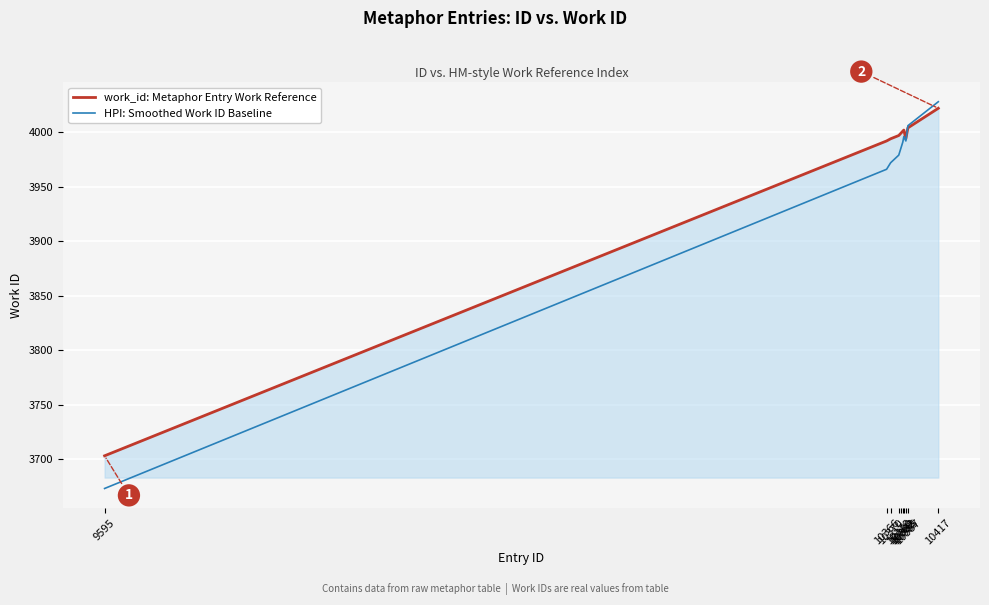

What is the spread (max minus min) of values at 10380?

14